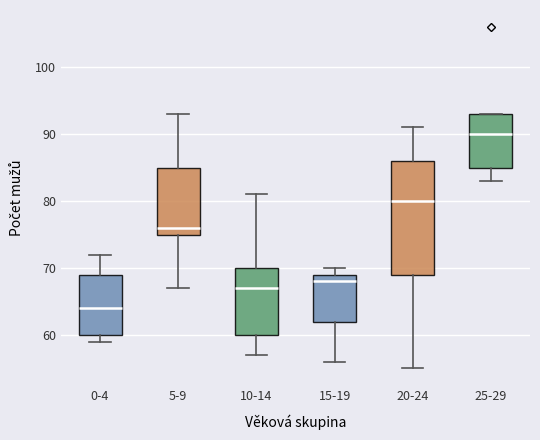

Which box's median line is the highest?

25-29